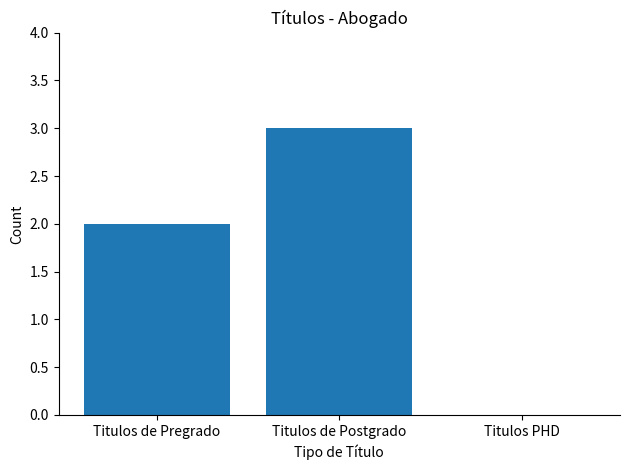

Between Titulos de Postgrado and Titulos PHD, which is larger?

Titulos de Postgrado